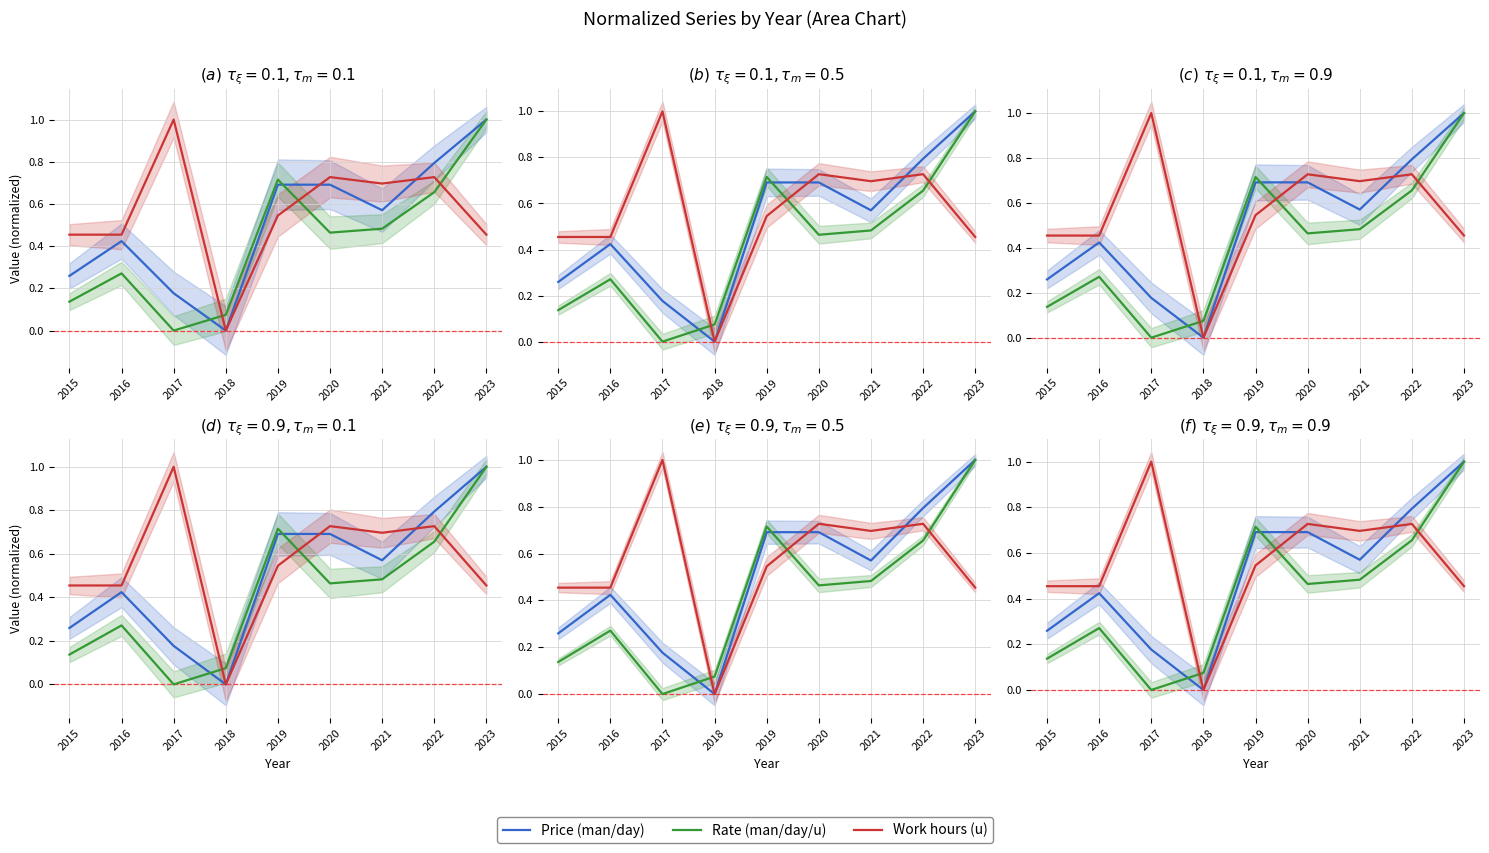

What is the greatest value displayed?

1.0